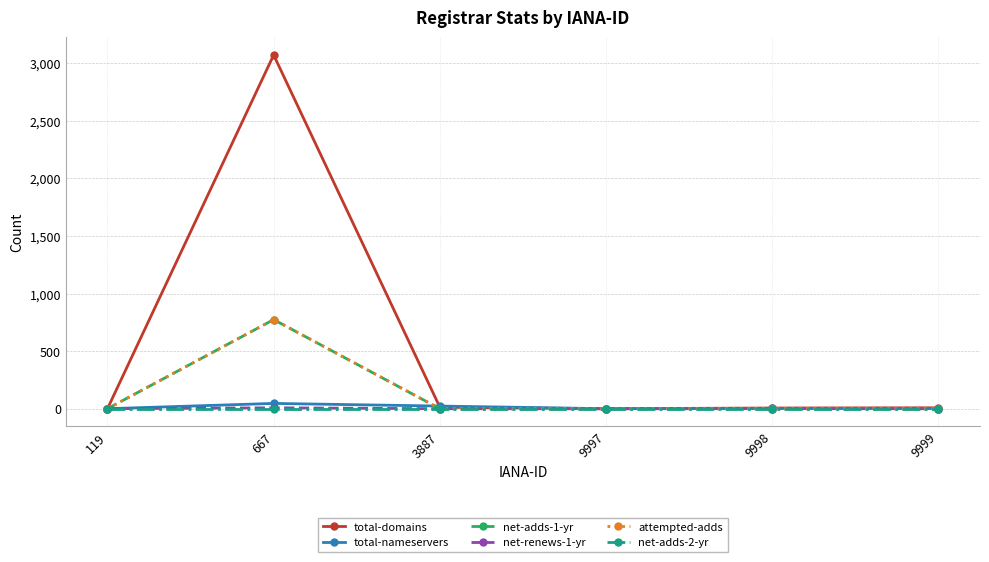

What is the maximum value for attempted-adds?

774